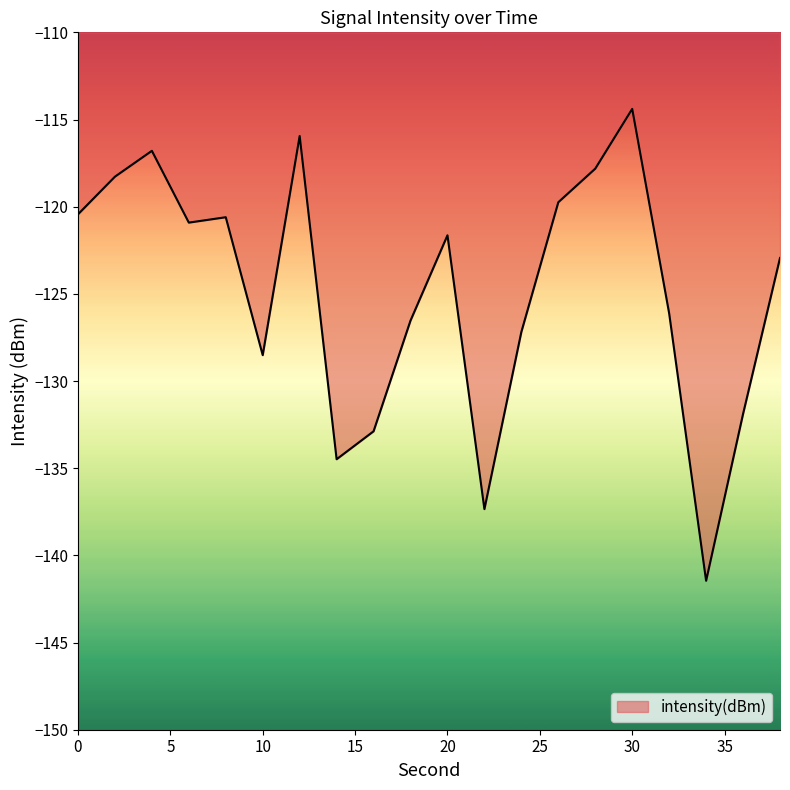

What is the maximum value shown in the chart?

-114.4